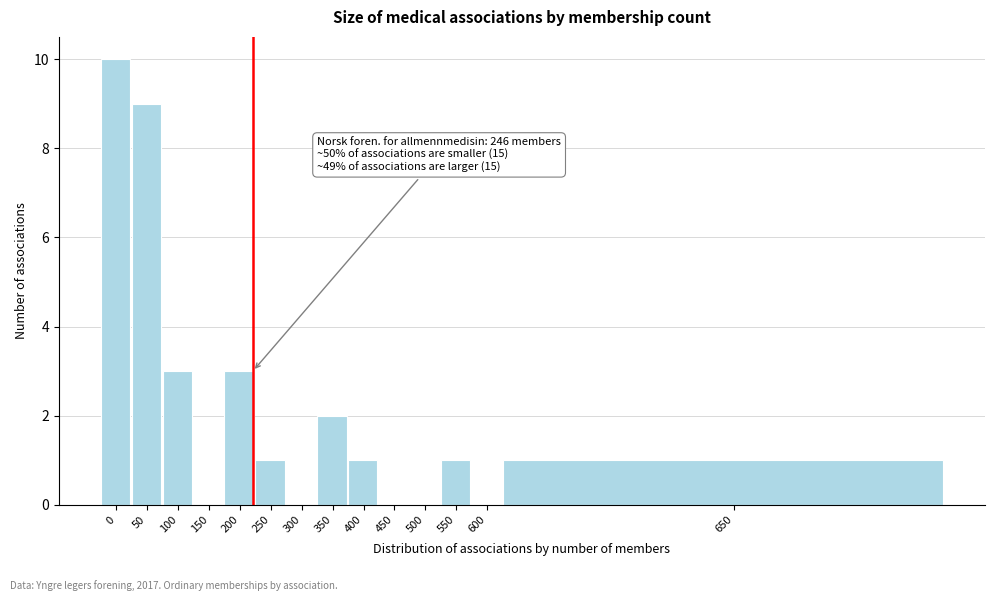

Reading left to right, what are all the values shown in this chart?

0=10	50=9	100=3	150=0	200=3	250=1	300=0	350=2	400=1	450=0	500=0	550=1	600=0	650=1